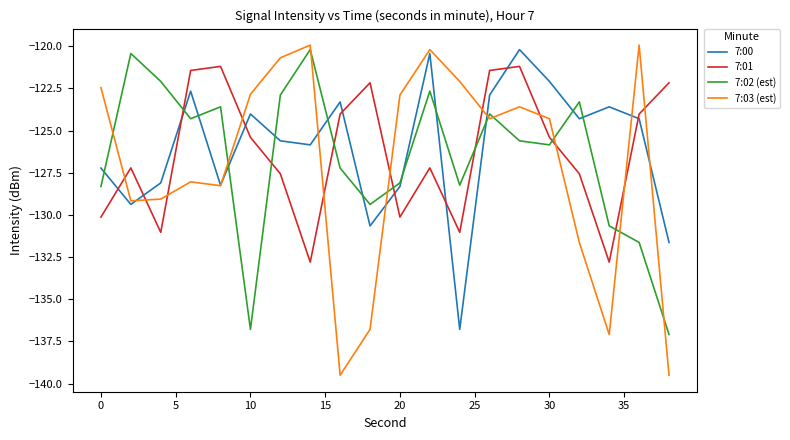

How many values in the 7:02 (est) series exceed -125?

9